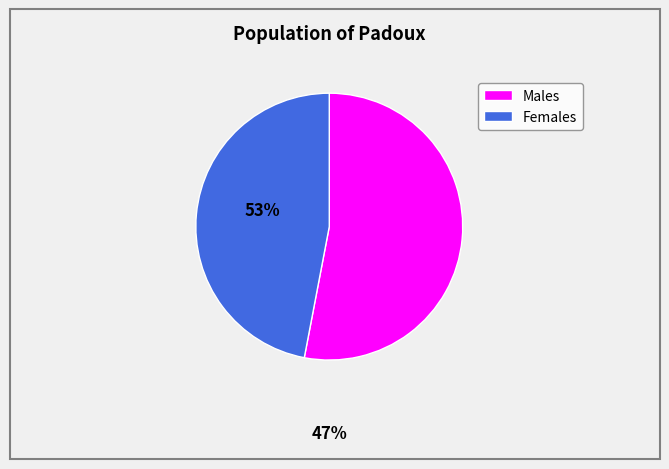

Is there a majority slice in this chart?

Yes